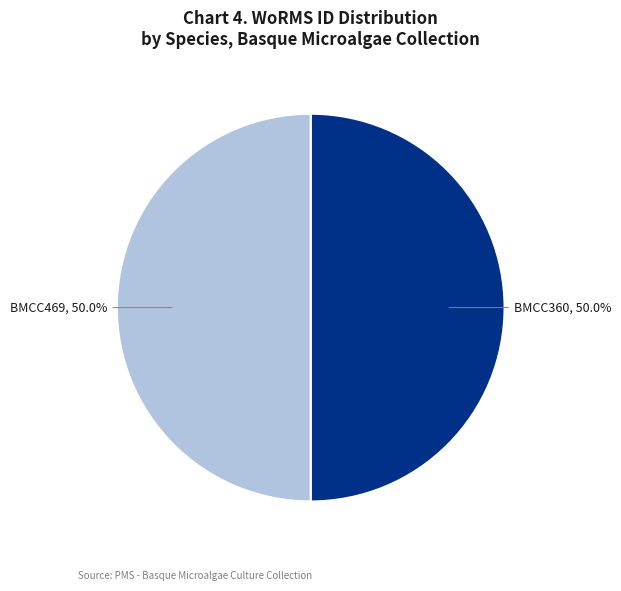

What percentage do BMCC360 and BMCC469 together represent?

100.0%